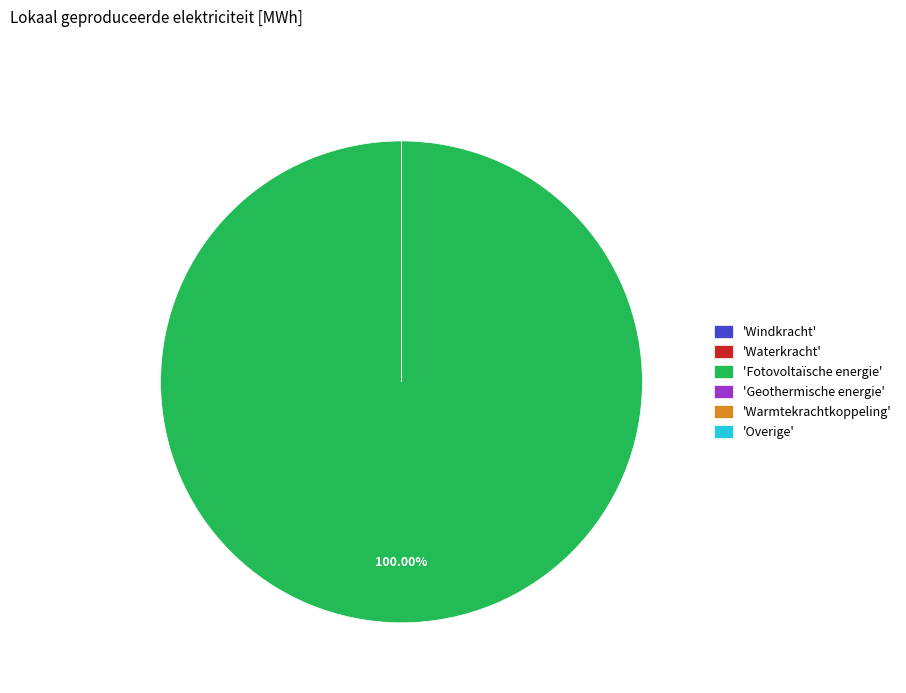

What is the largest slice in the pie chart?

'Fotovoltaïsche energie'